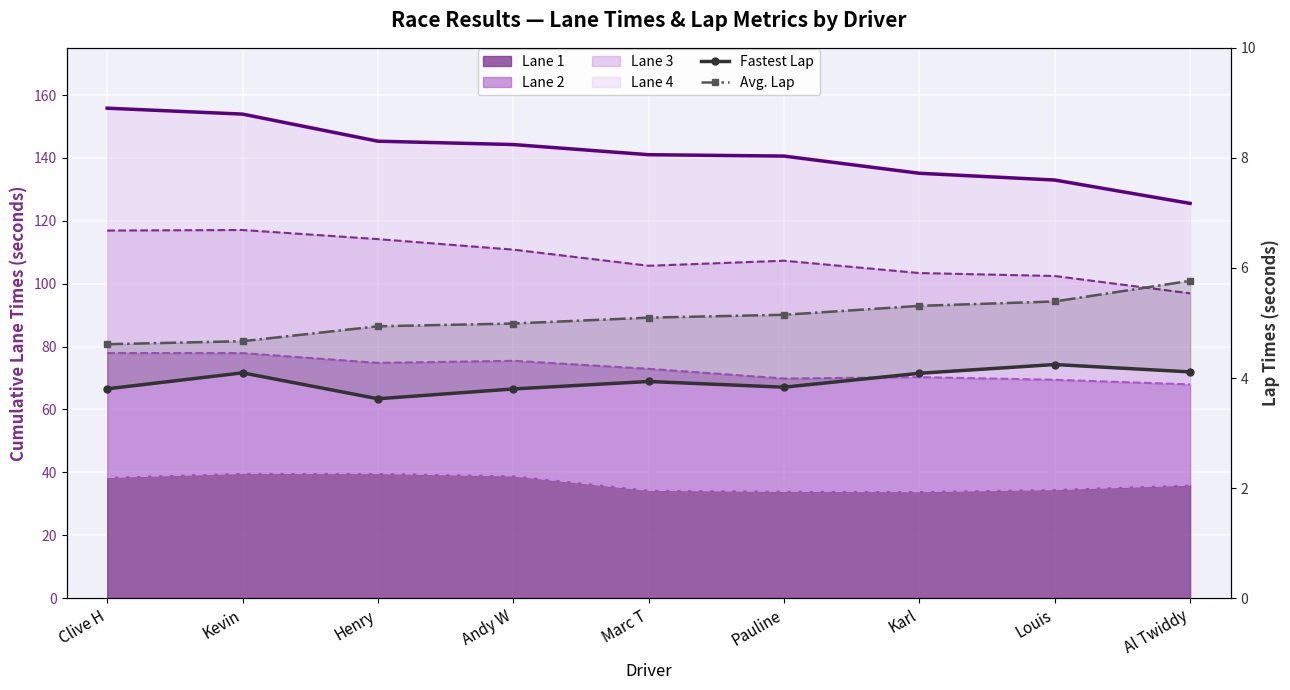

How many lines are shown in the chart?

2